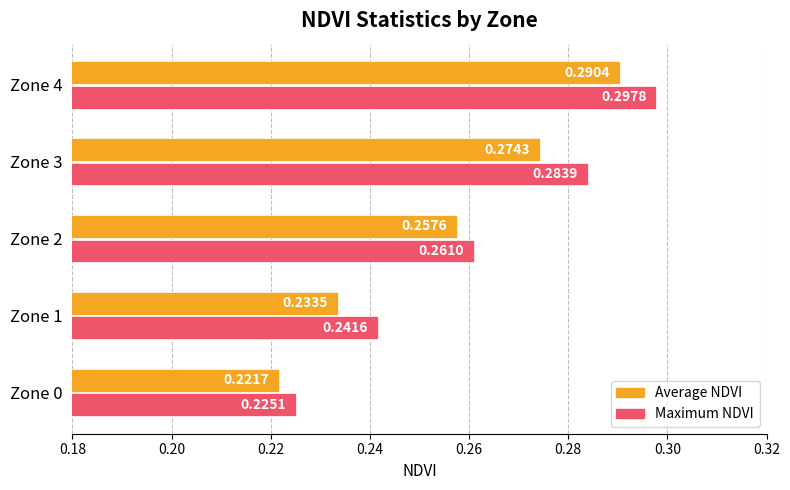

How many categories are shown in the chart?

5